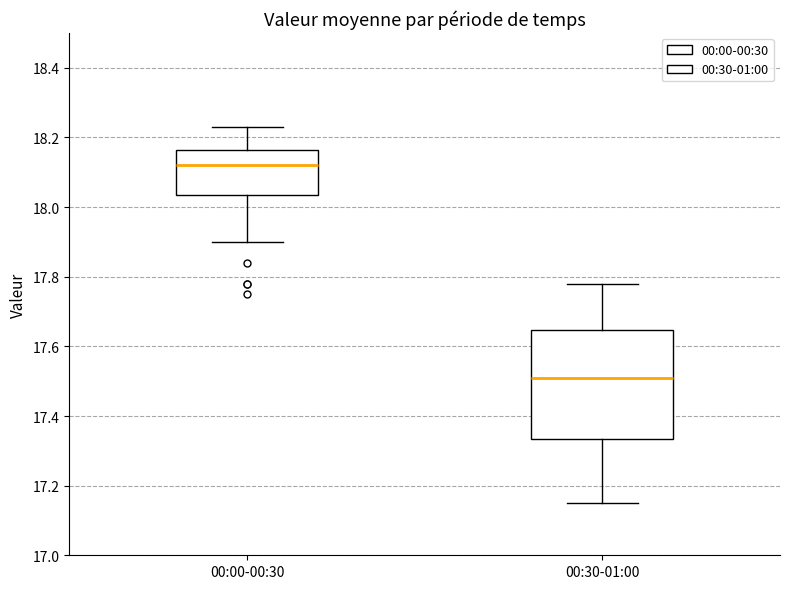

Which box's median line is the highest?

00:00-00:30